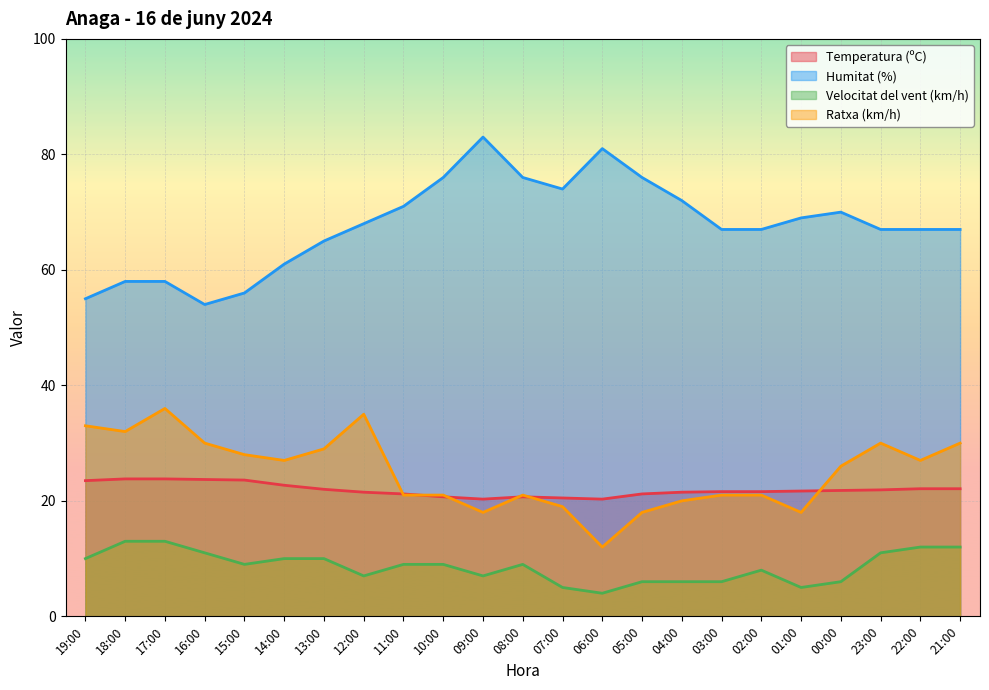

The Humitat (%) series shows 41.2 at 02:00. True or false?

False